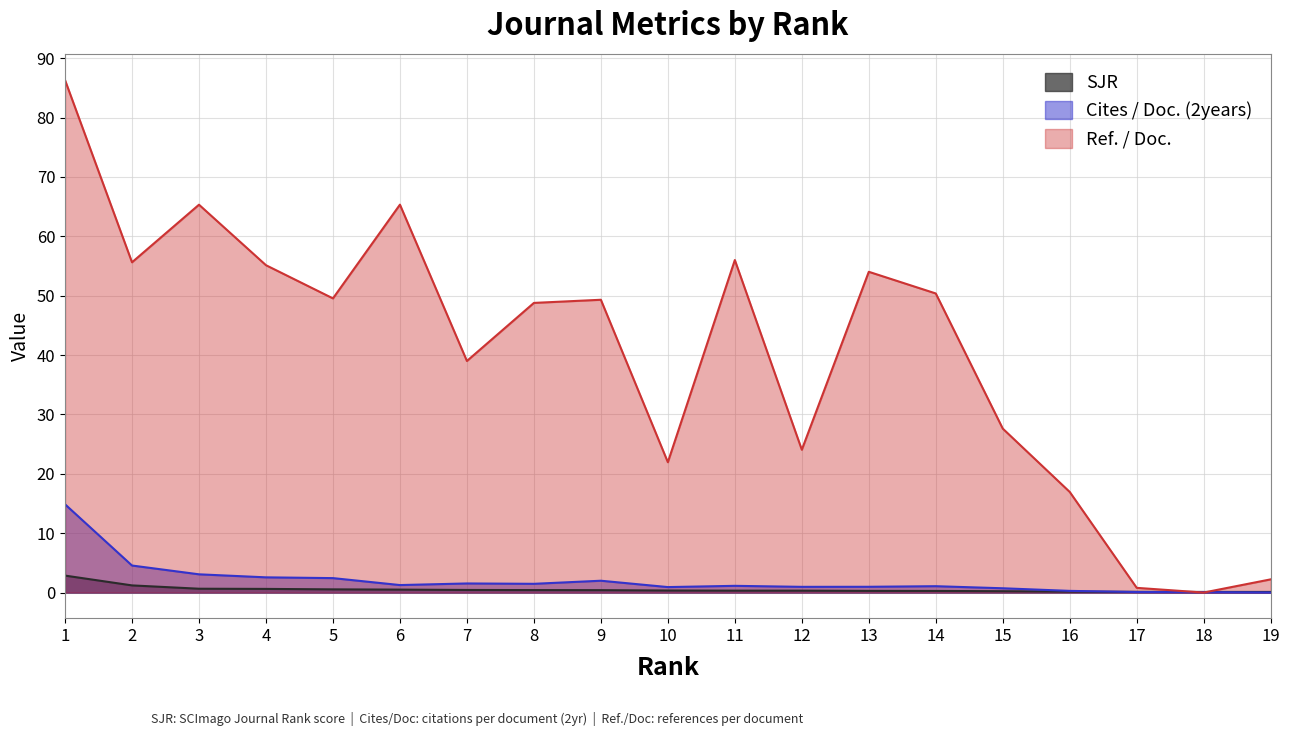

What is the difference between the second highest and minimum values in the Ref. / Doc. series?

65.3